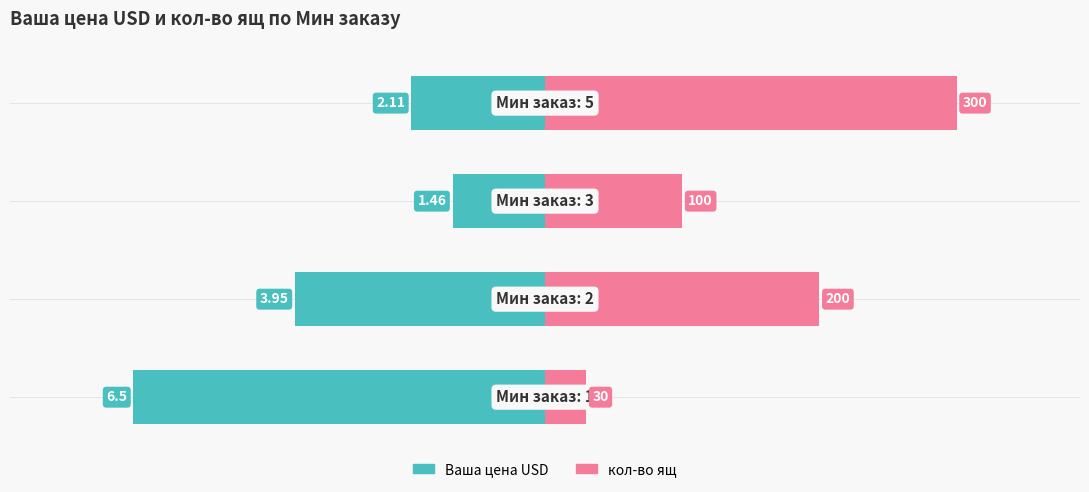

Which series has the largest total across all categories?

кол-во ящ